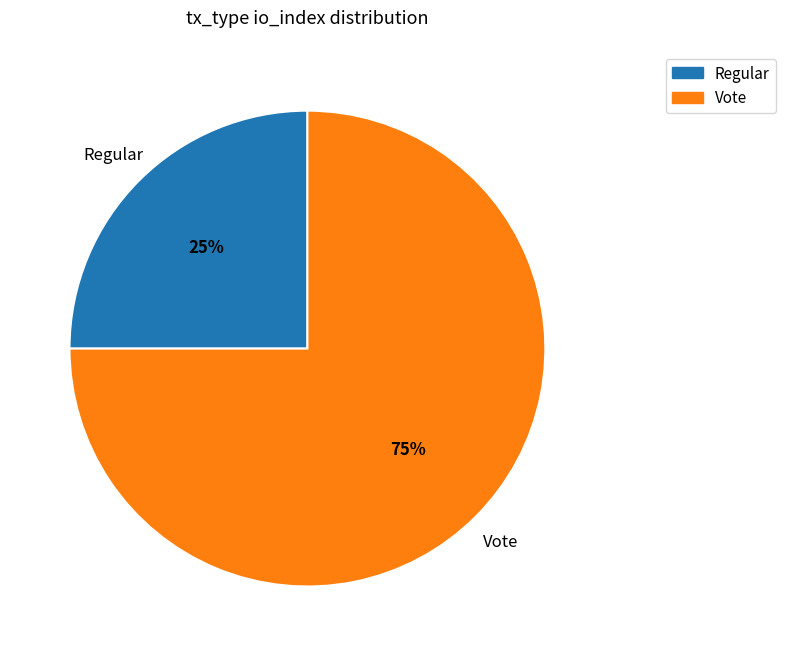

Is Regular the majority of the pie?

No